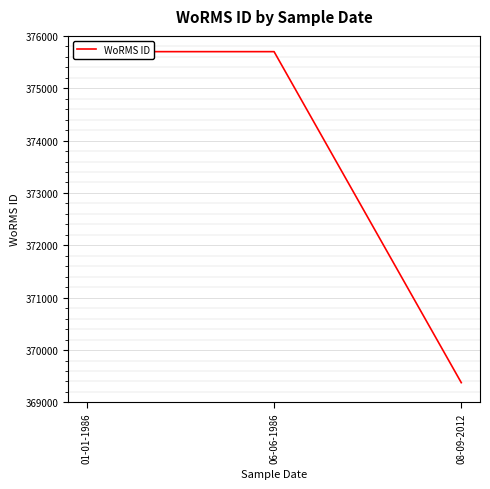

The chart shows a value of 136661 at 06-06-1986. True or false?

False